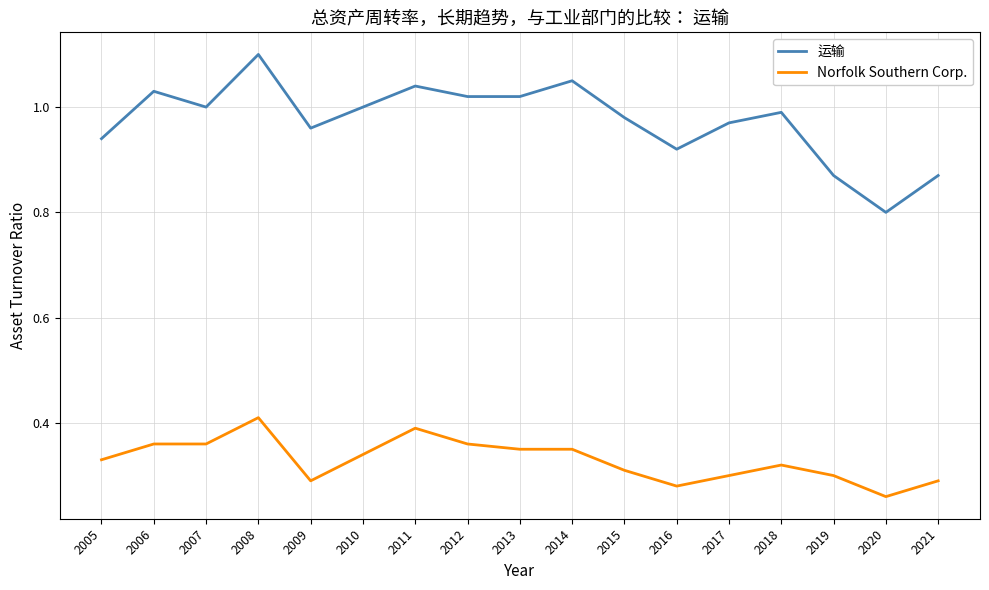

True or false: Norfolk Southern Corp. and 运输 cross at least once.

False